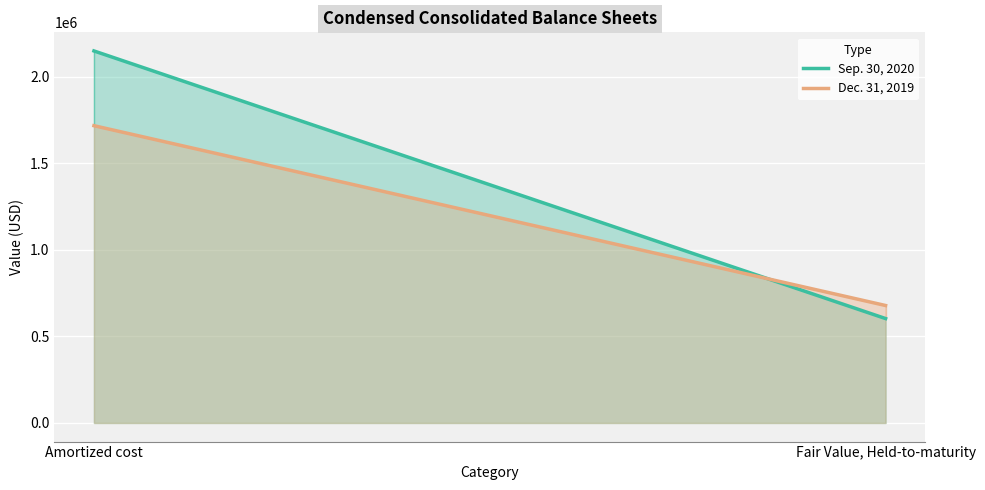

Which label corresponds to the smallest value in the chart?

Fair Value, Held-to-maturity